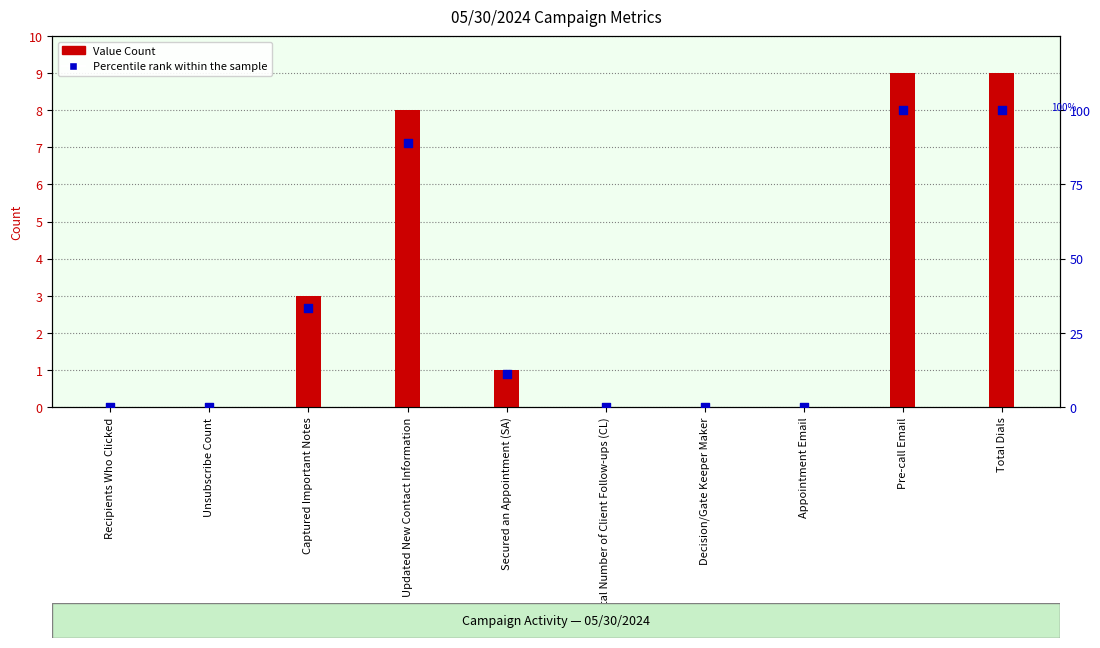

At which category is the sum across all series the highest?

Pre-call Email